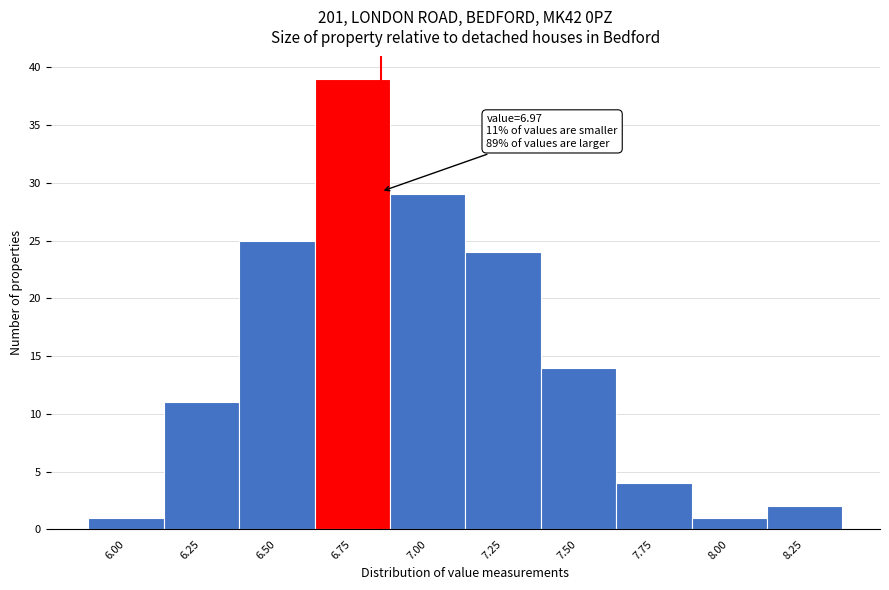

Reading left to right, list all the values displayed in this chart.

6.00=1	6.25=11	6.50=25	6.75=39	7.00=29	7.25=24	7.50=14	7.75=4	8.00=1	8.25=2